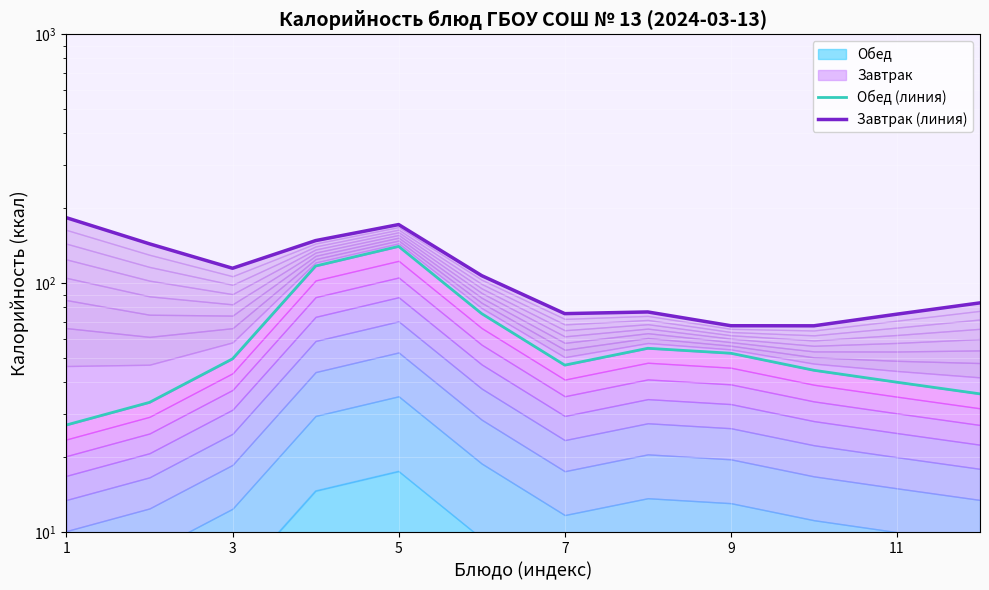

Reading left to right, transcribe all the data shown in this chart.

Обед (линия): 27.0	33.3	49.8	117.4	140.8	75.6	47.0	54.9	52.4	44.8	40.1	36.0
Завтрак (линия): 183.5	144.1	115.0	148.5	172.2	107.4	75.6	76.8	67.6	67.5	75.2	83.5